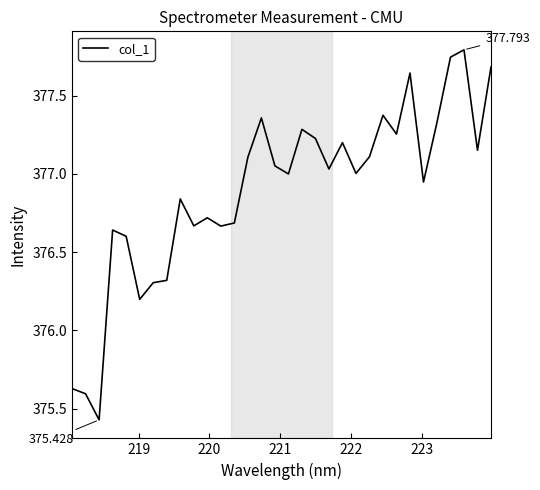

What is the average value?

376.9